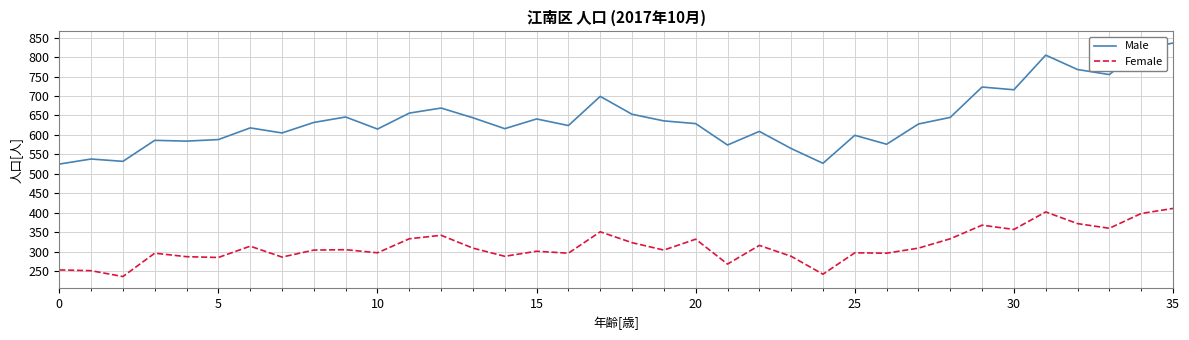

What is the average value of the Female series?

314